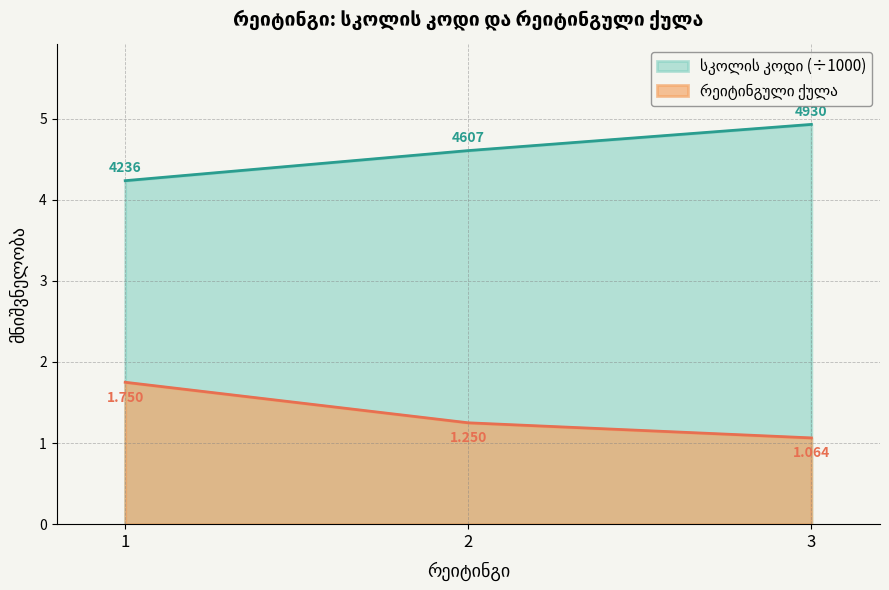

Which has a higher value, 1 or 3?

3